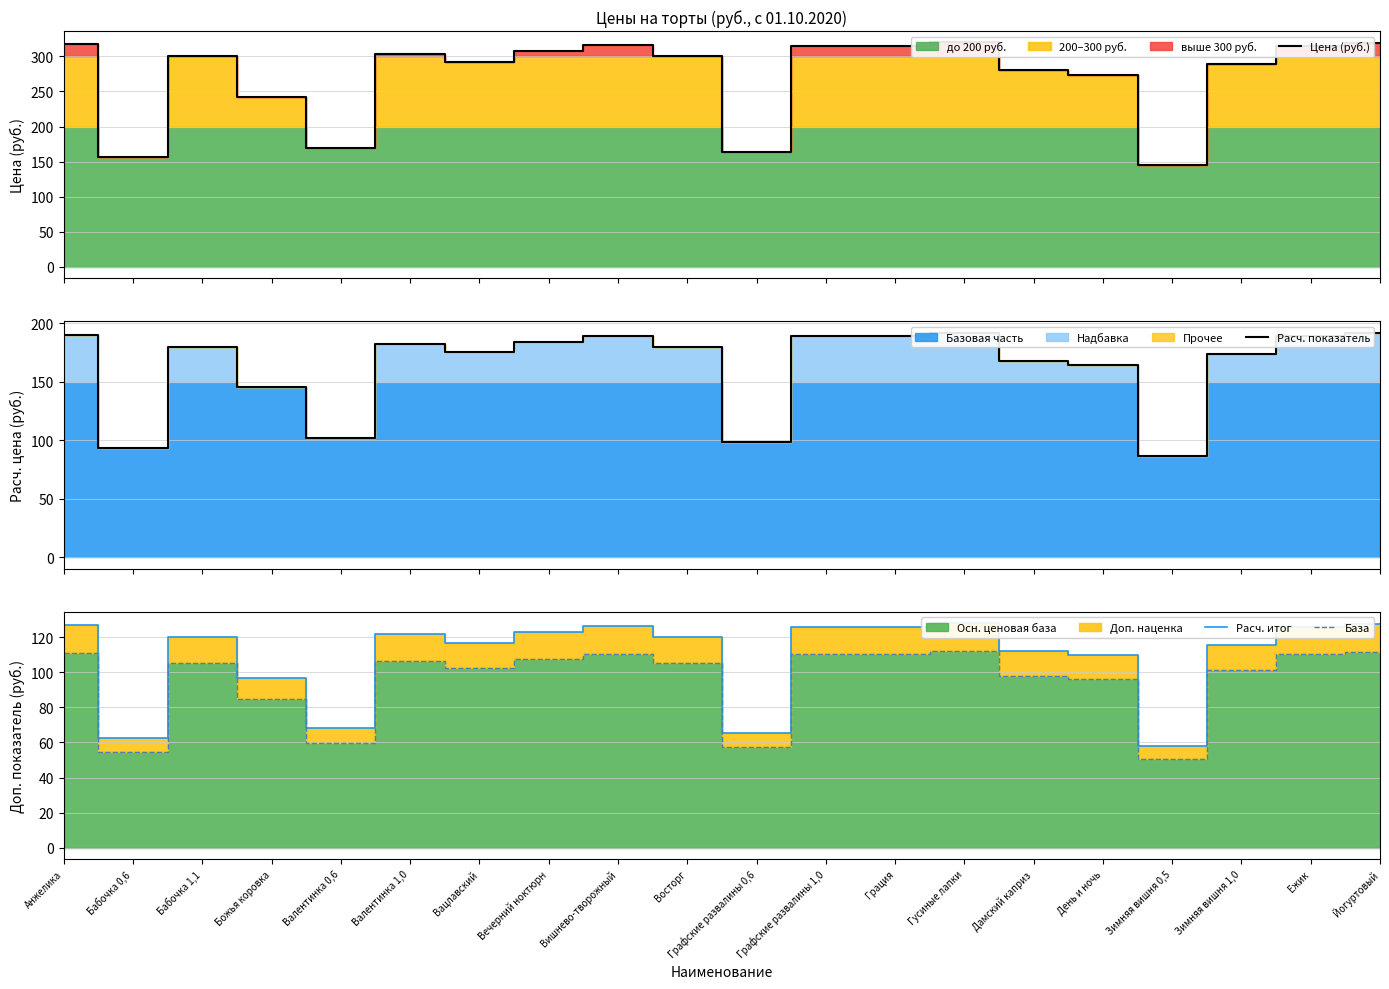

How many lines are shown in the chart?

4